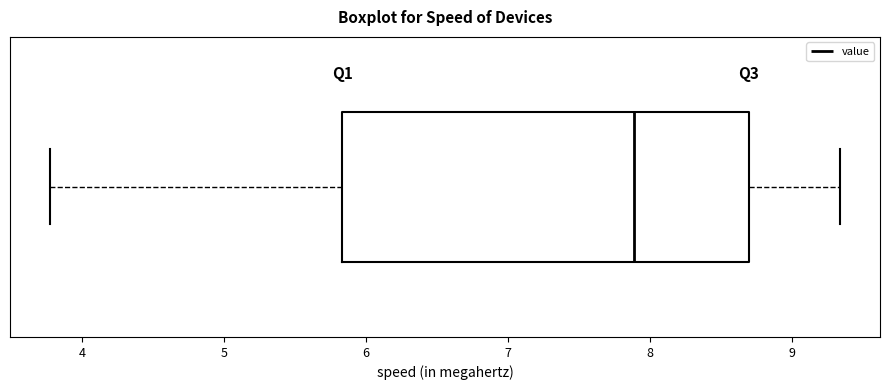

Read this box plot against the x-axis: the position of the median line, the range covered by the box, and the ends of both whiskers. The values are not printed on the chart, so give them approximately, as read against the axis.

median 7.9, box 5.8 to 8.7, whiskers 3.8 to 9.3